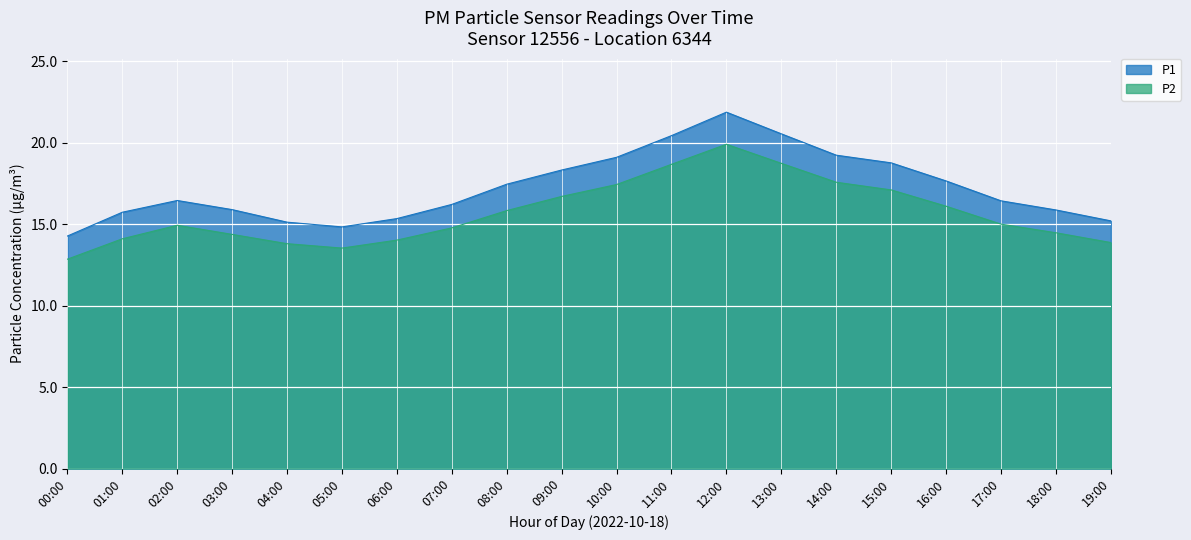

At which category does P2 reach its first local peak?

02:00